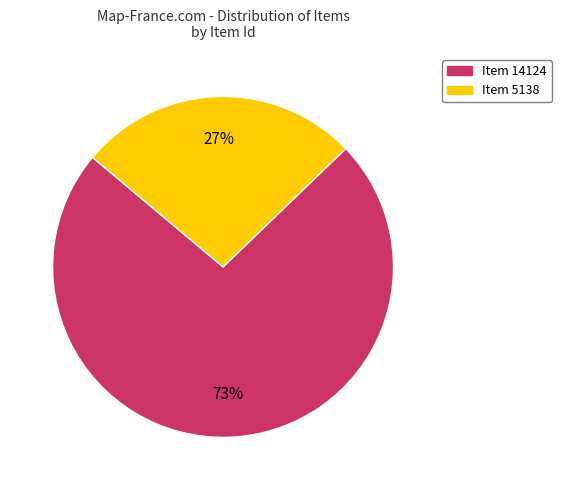

Which has a higher value, Item 14124 or Item 5138?

Item 14124